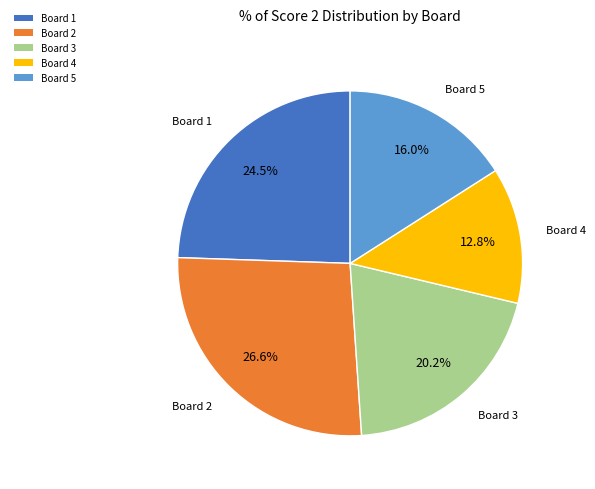

True or false: Board 4 accounts for 13% of the total.

True